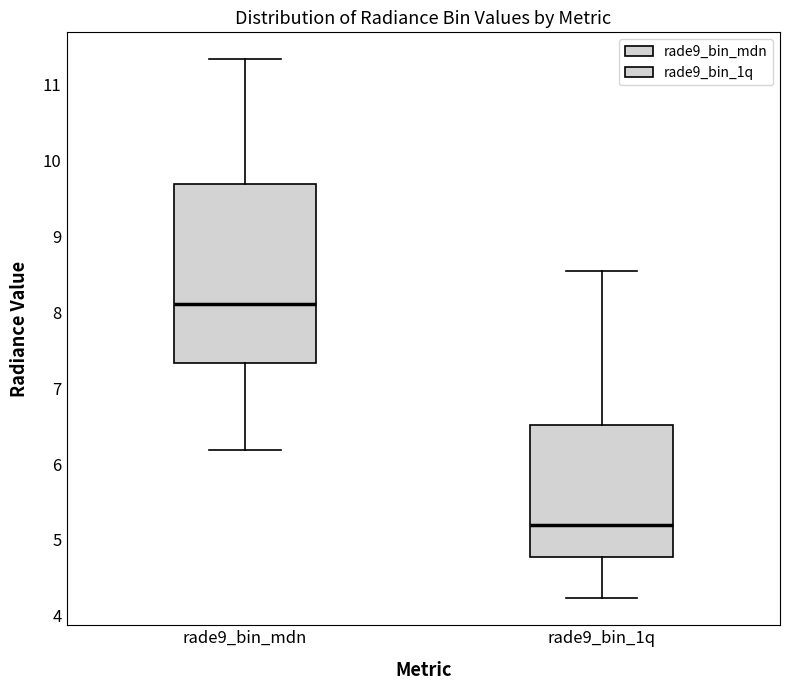

Which box has the lowest median line?

rade9_bin_1q